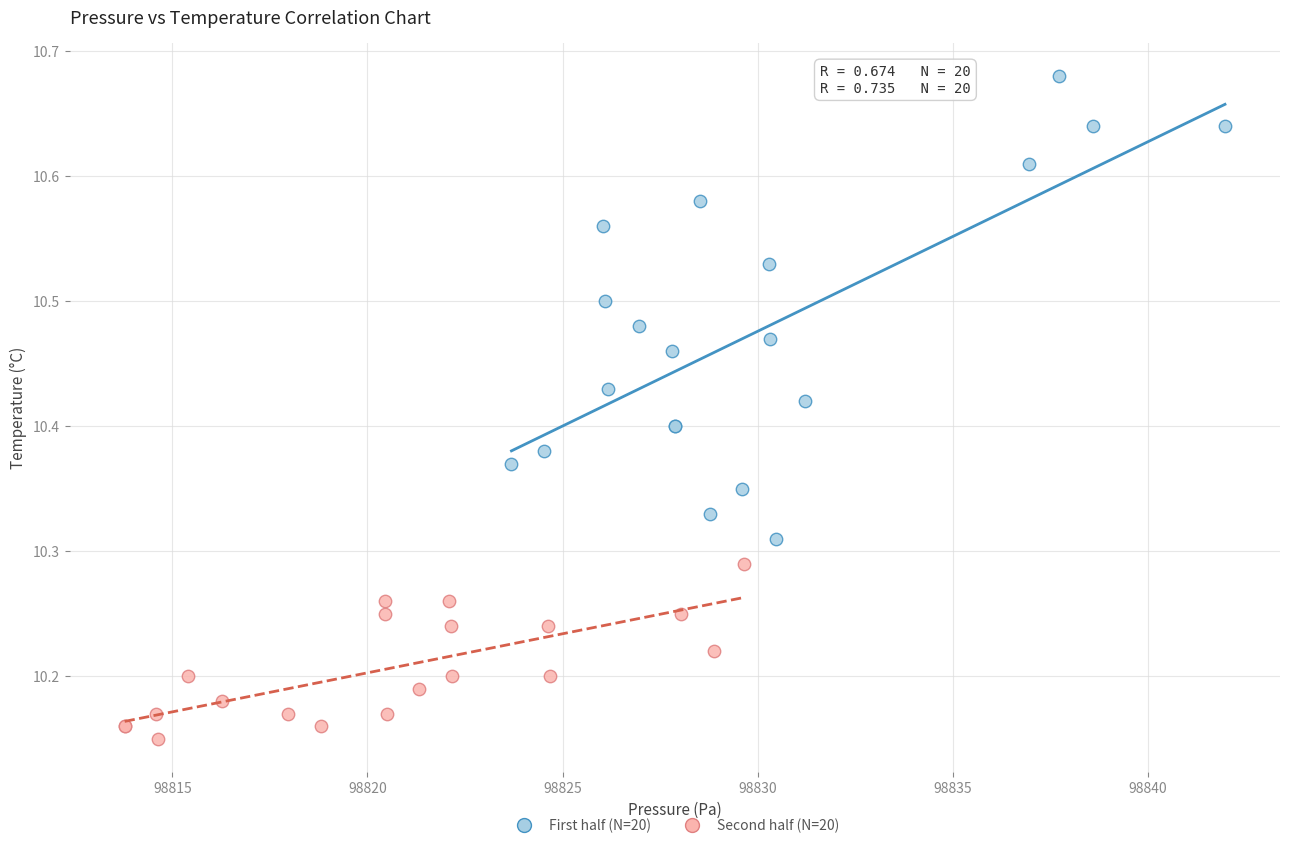

Which series has the widest spread of Y values?

First half (N=20)